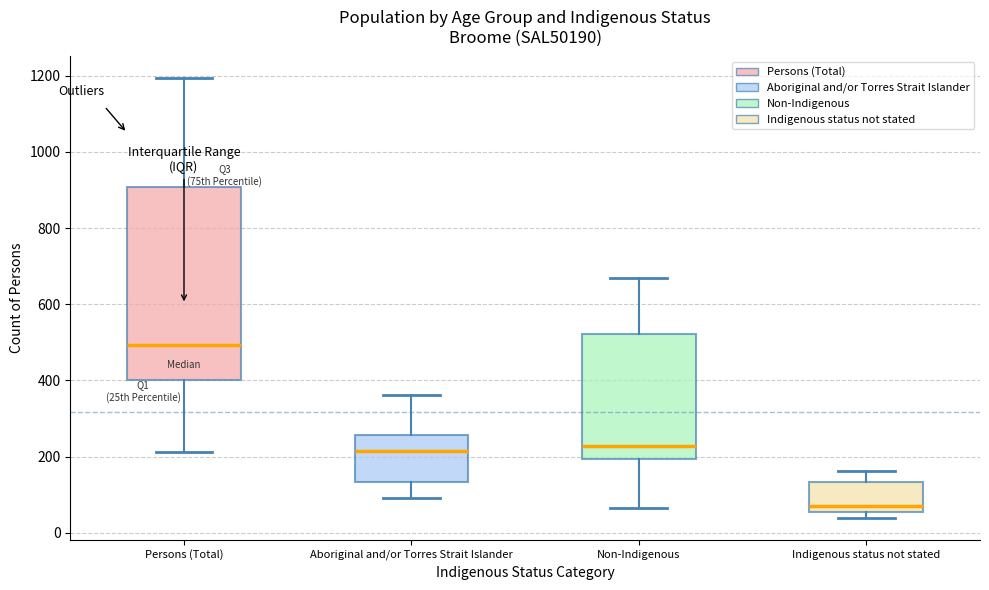

Reading left to right, transcribe this box plot: for each box, give where its median line is, the range the box spans, and where its two whiskers end, as read against the y-axis. The values are not printed on the chart, so give them approximately, as read against the axis.

Persons (Total): median 500, box 400 to 900, whiskers 220 to 1200
Aboriginal and/or Torres Strait Islander: median 220, box 140 to 260, whiskers 100 to 360
Non-Indigenous: median 220, box 200 to 520, whiskers 60 to 660
Indigenous status not stated: median 80, box 60 to 140, whiskers 40 to 160